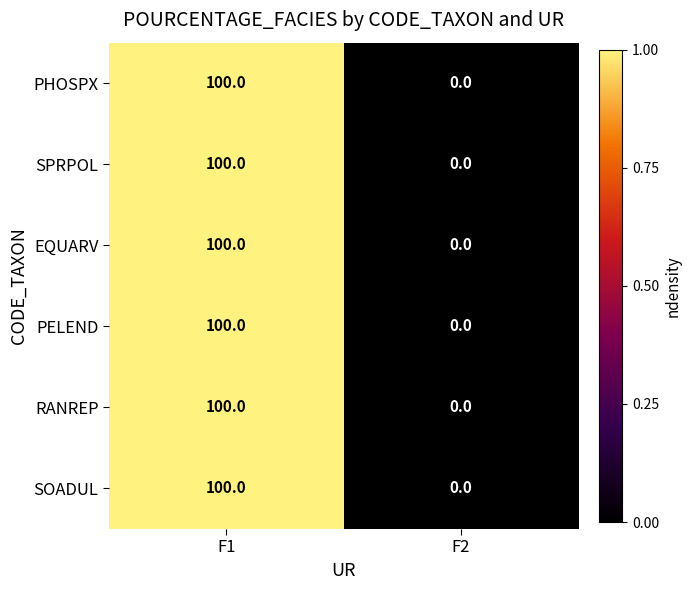

Which category has the highest value across all series?

F1